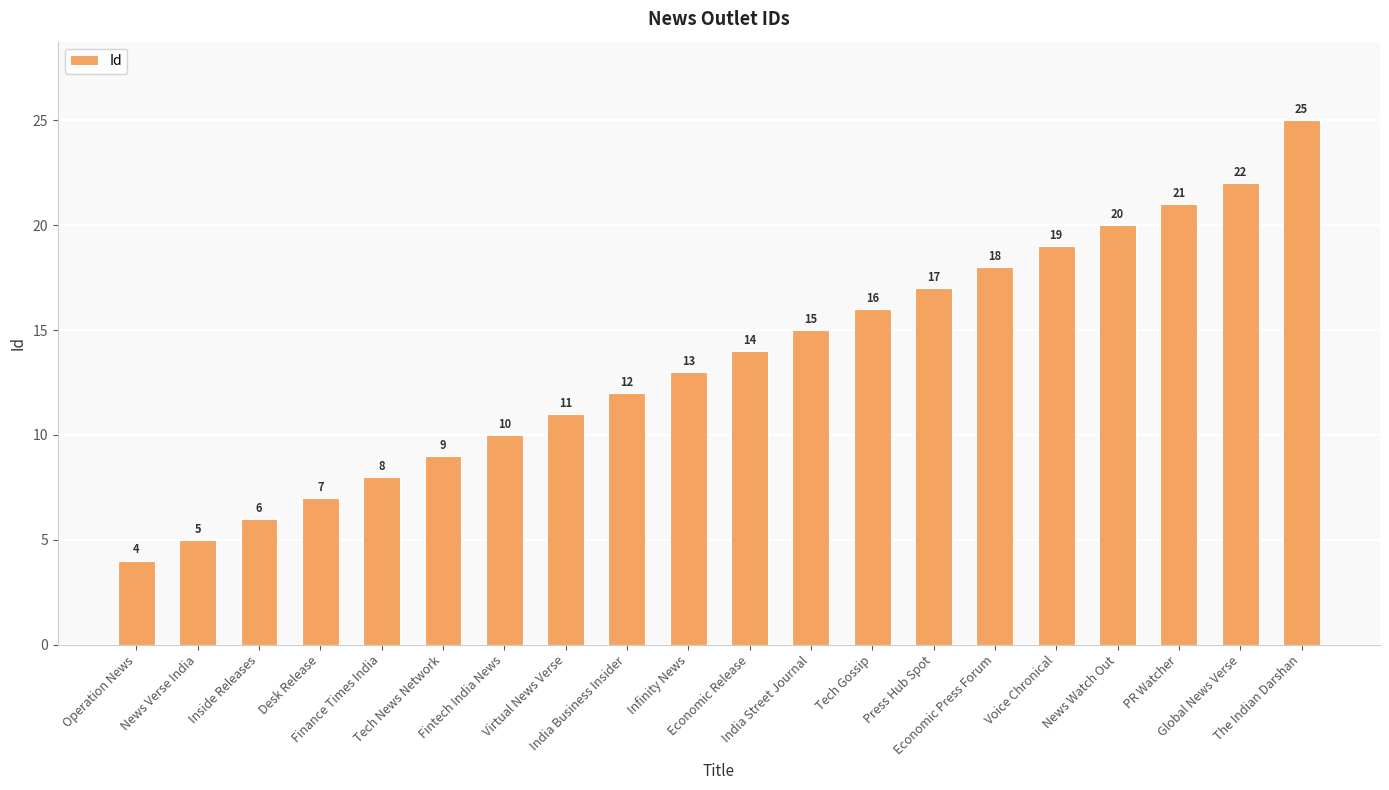

Does the chart contain any negative values?

No